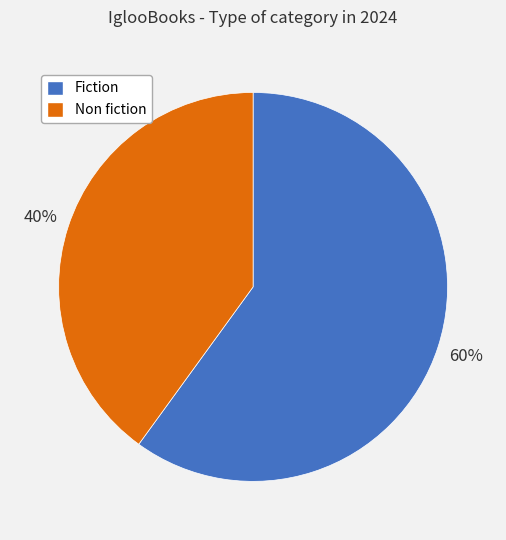

To the nearest percent, what is the average slice percentage?

50%